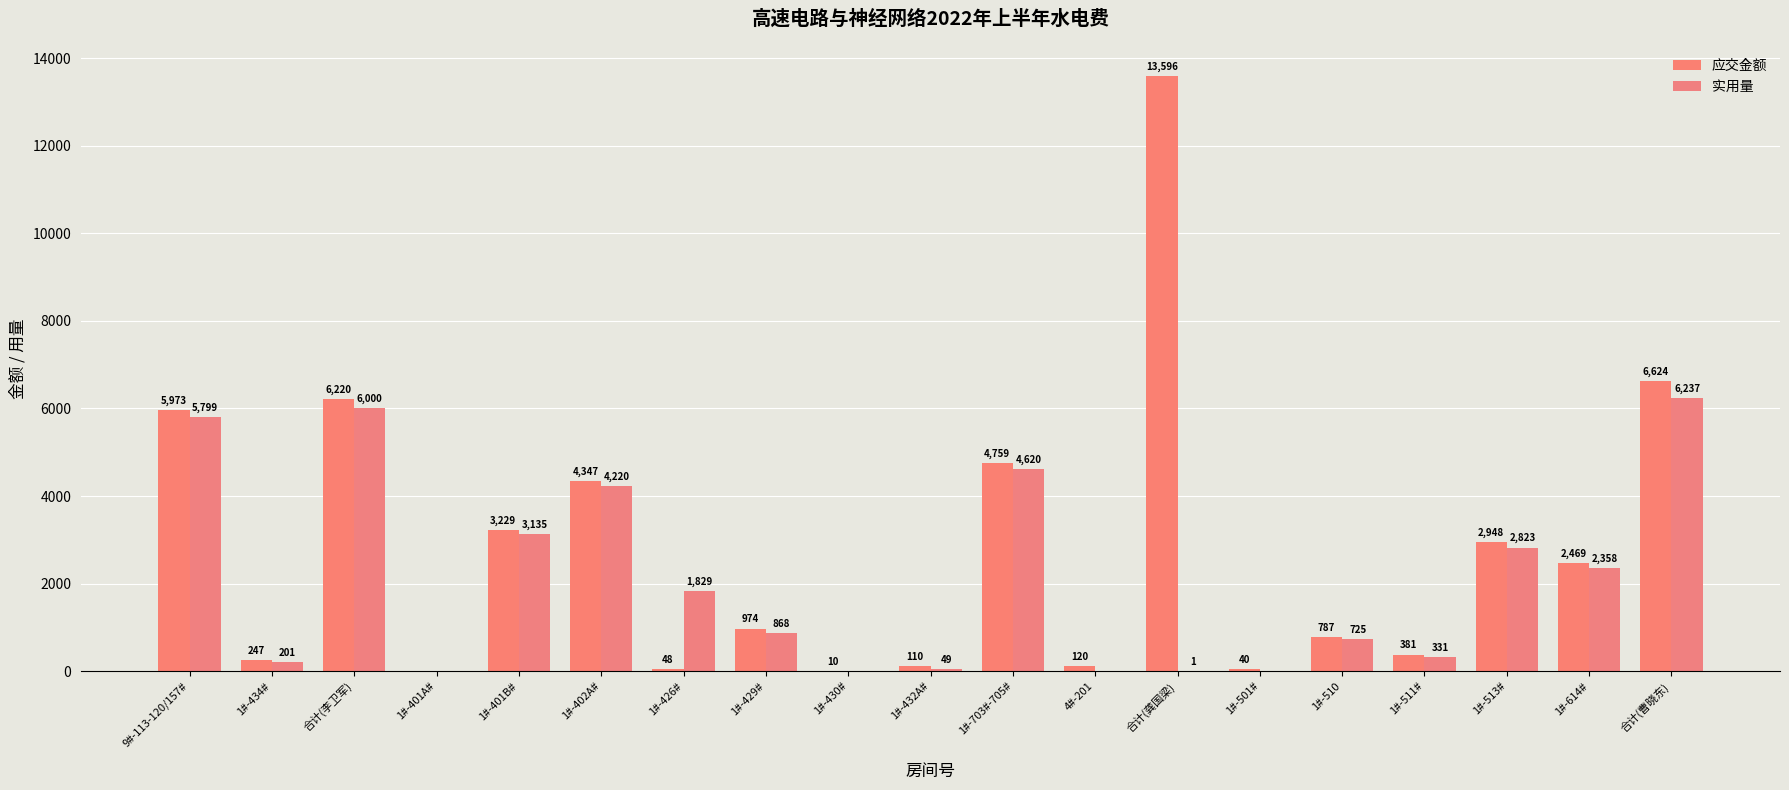

List the labels in order of 应交金额 value, smallest first.

1#-401A#, 1#-430#, 1#-501#, 1#-426#, 1#-432A#, 4#-201, 1#-434#, 1#-511#, 1#-510, 1#-429#, 1#-614#, 1#-513#, 1#-401B#, 1#-402A#, 1#-703#-705#, 9#-113-120/157#, 合计(李卫军), 合计(曹晓东), 合计(龚国梁)